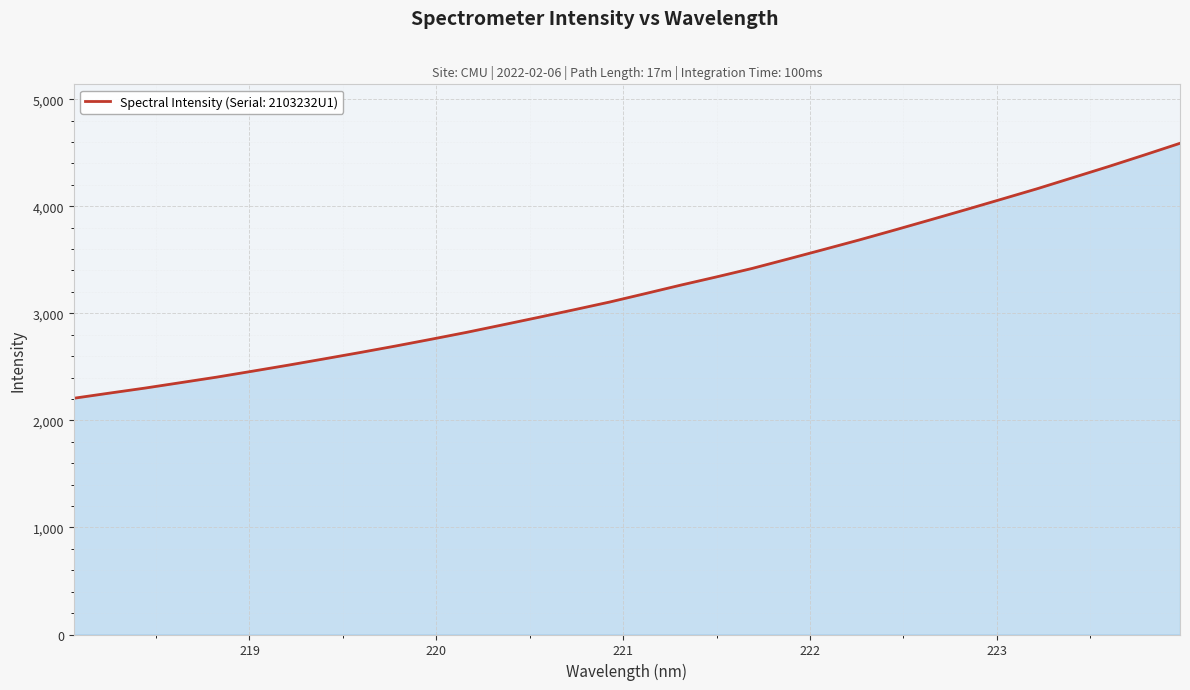

What is the maximum value shown in the chart?

4588.2